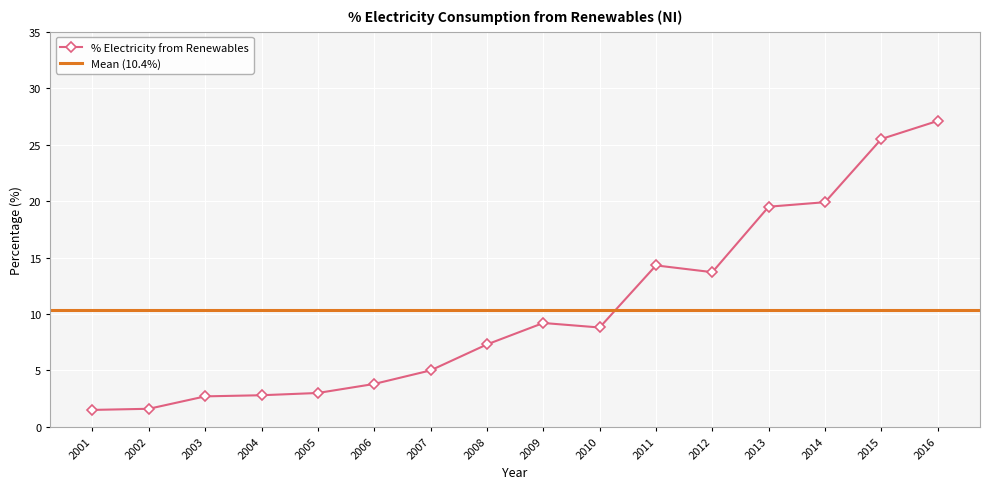

How many values in the % Electricity from Renewables series exceed 8?

8